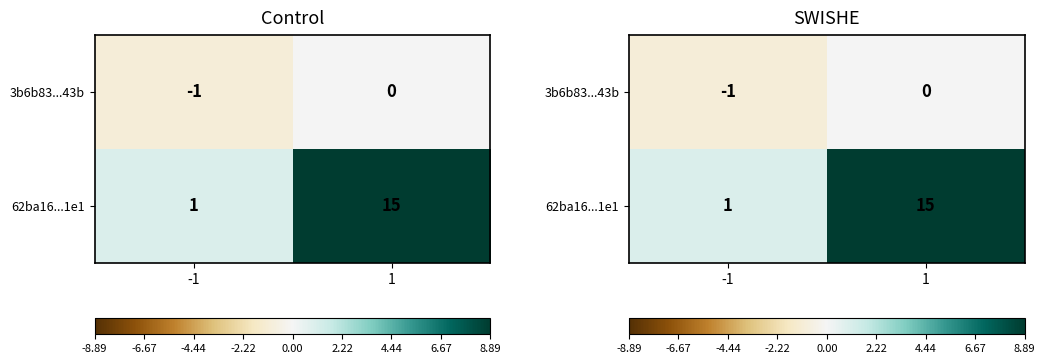

Which has a higher value, 1 or -1?

1